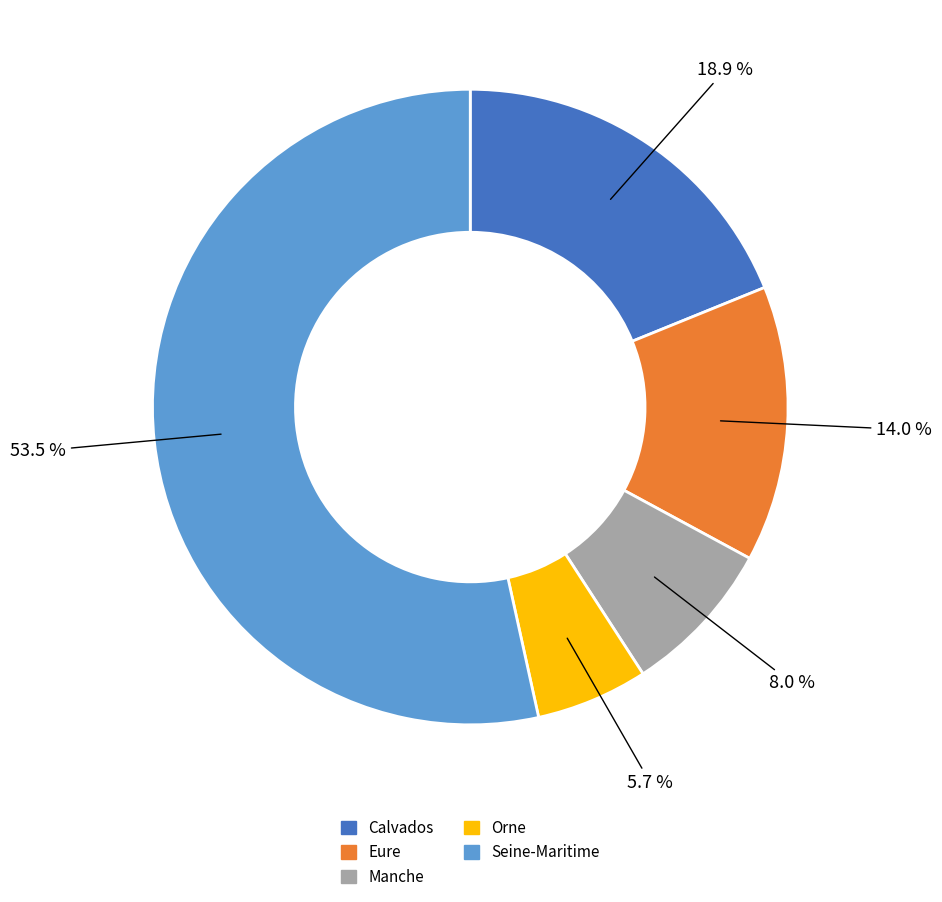

Which slice represents more than half of the pie?

Seine-Maritime